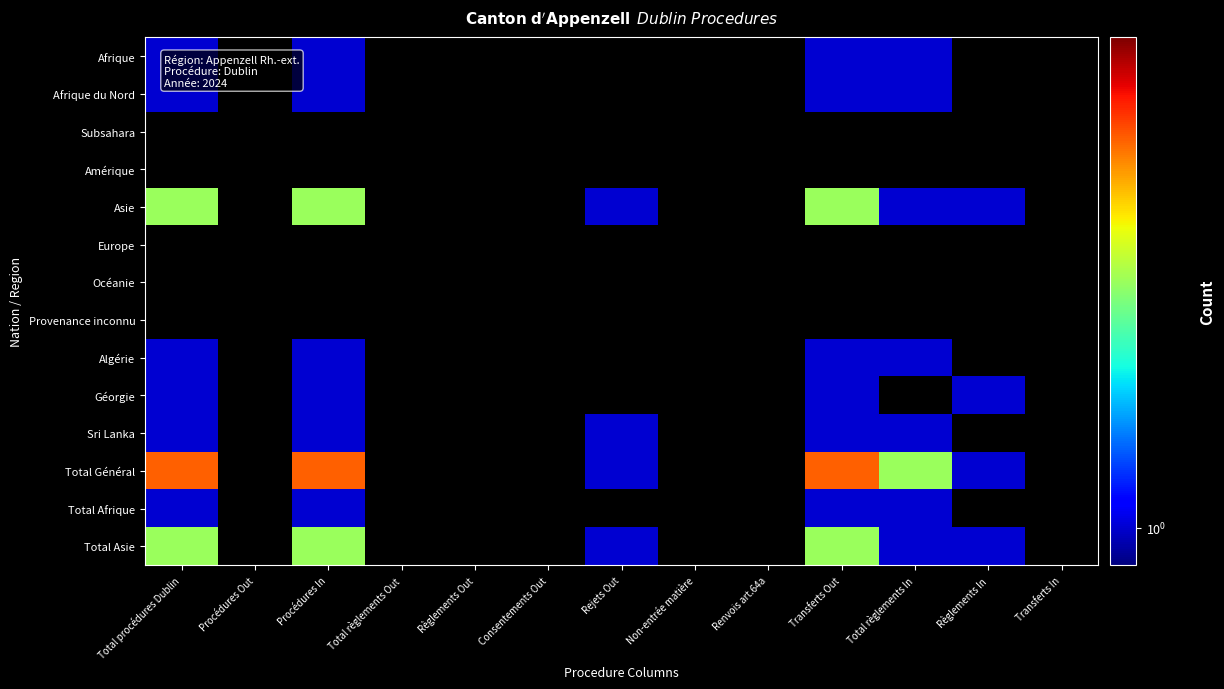

Which series has the largest total across all categories?

Total Général